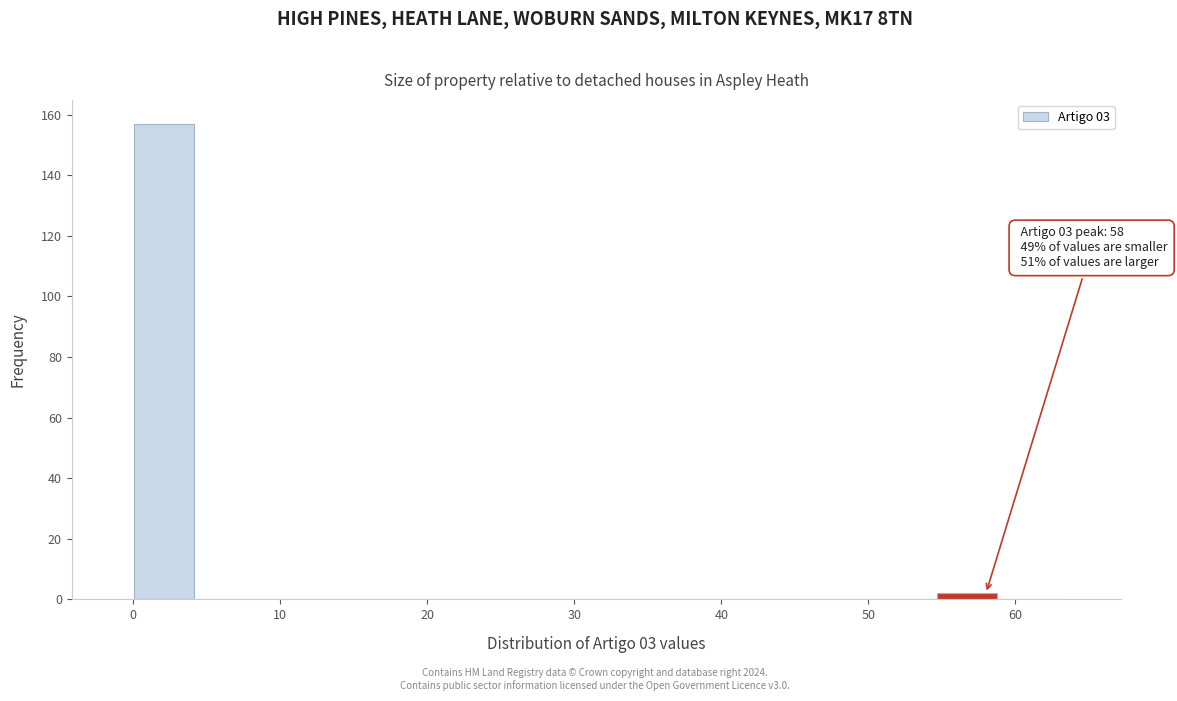

Over which range of the x-axis is the bar tallest?

0.0 to 4.2